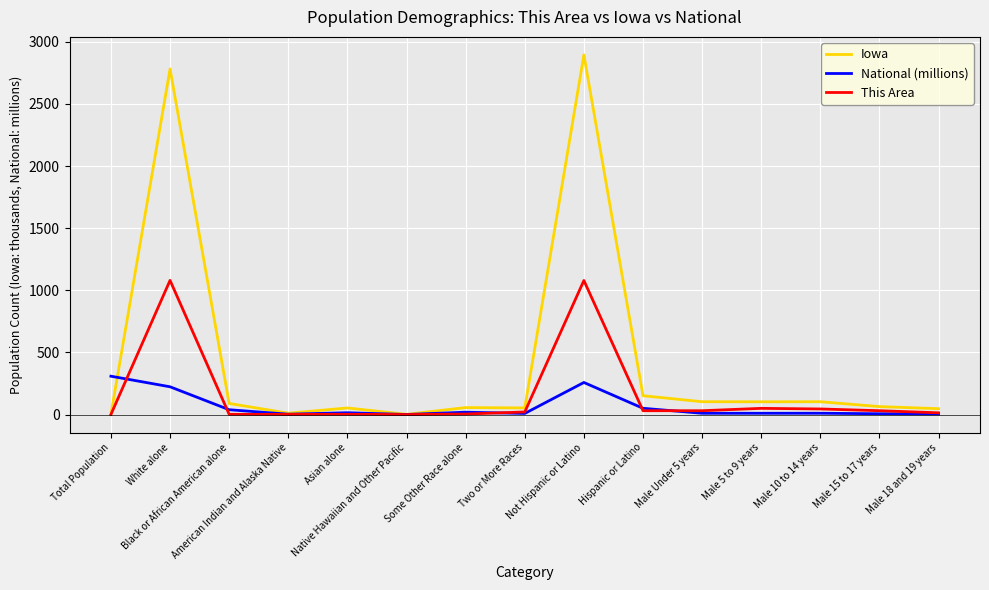

What is the greatest value displayed?

2894.8